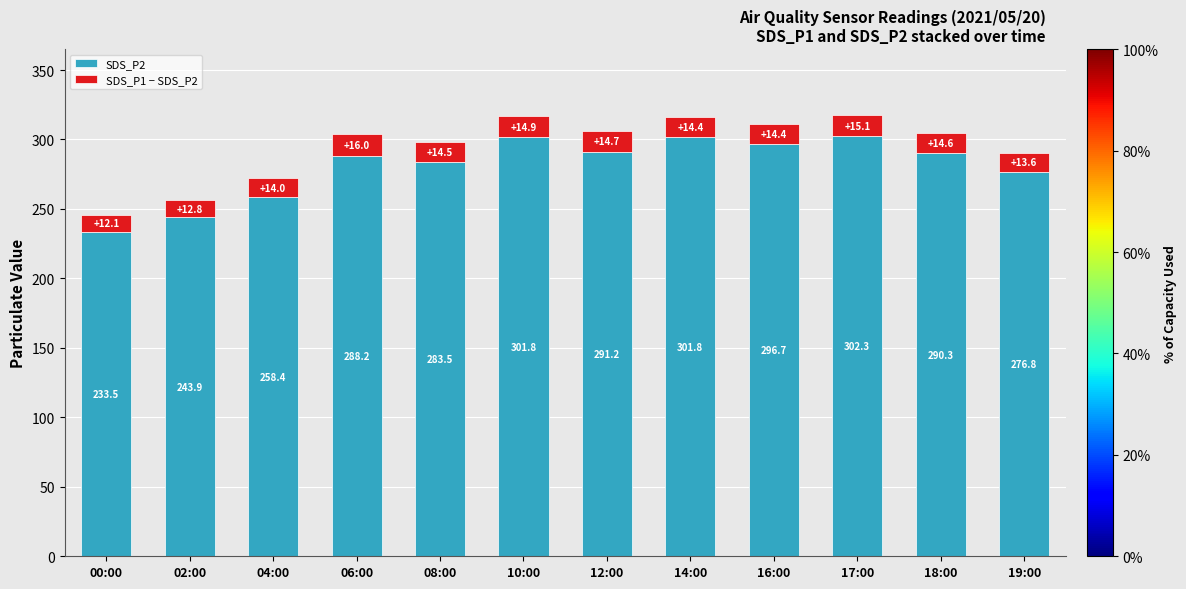

The SDS_P2 series shows 64.1 at 06:00. True or false?

False